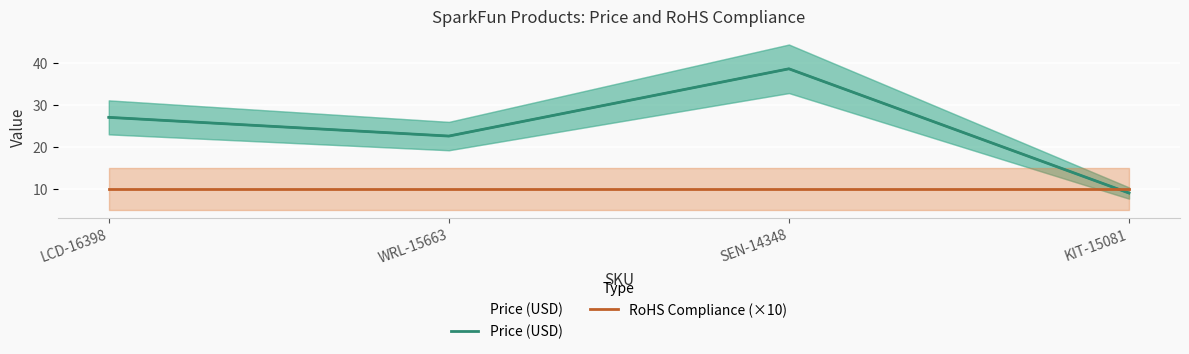

Which series has the widest spread of values?

Price (USD)